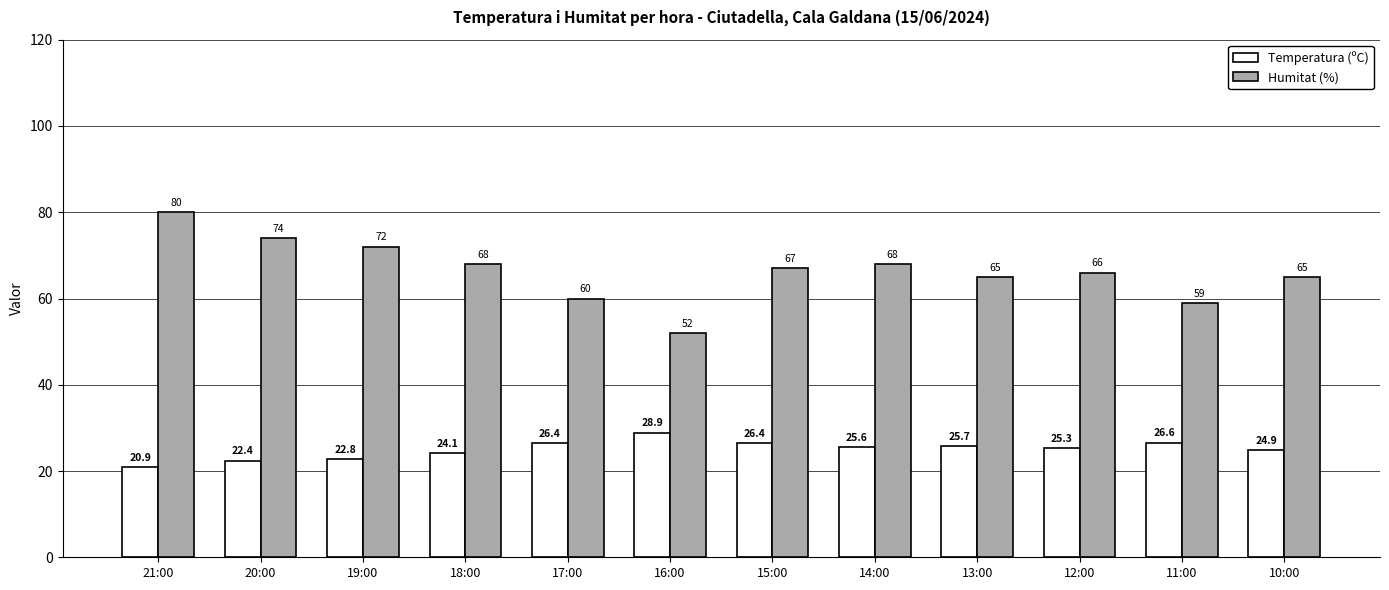

At which label is Temperatura (ºC) closest to 24?

18:00